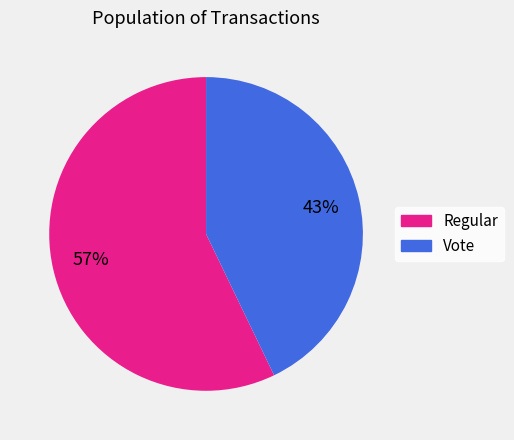

What percentage is the Vote slice, to the nearest percent?

43%